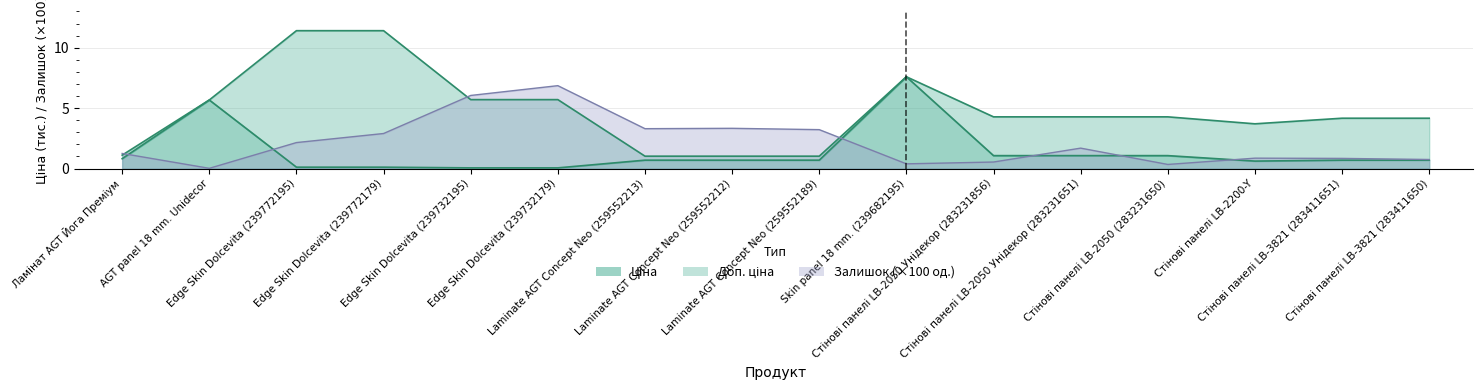

How many times do Доп. ціна and Залишок cross each other?

3